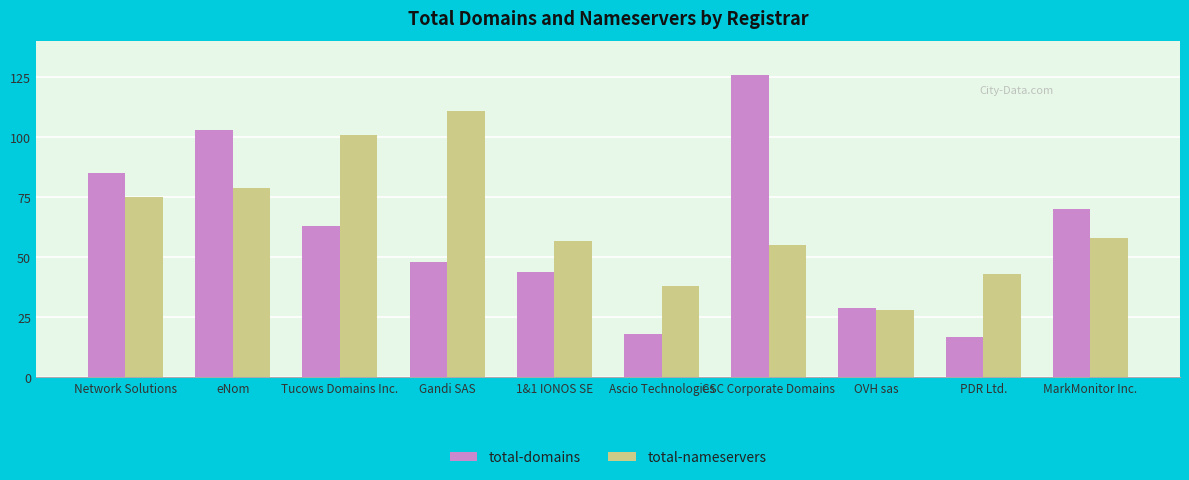

Count the number of data series in this chart.

2